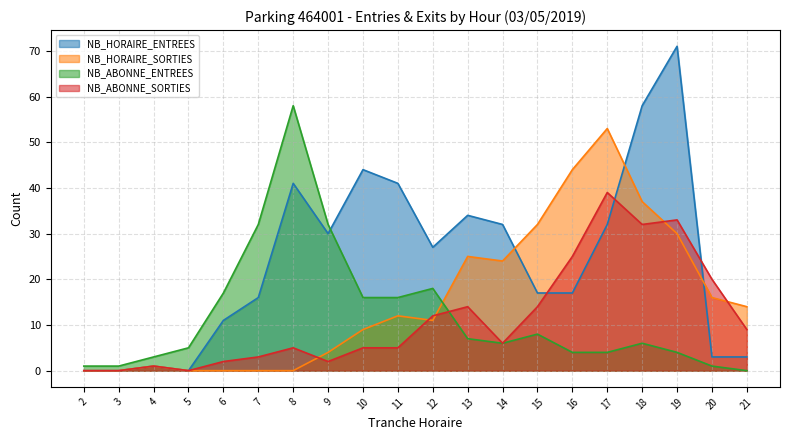

Between 6 and 11, which series saw the biggest shift?

NB_HORAIRE_ENTREES